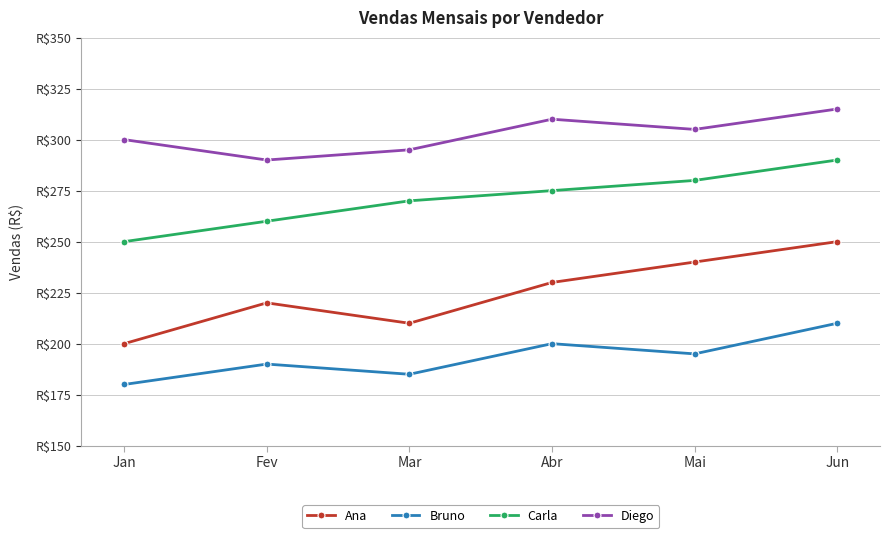

At how many categories does at least one series exceed 206?

6